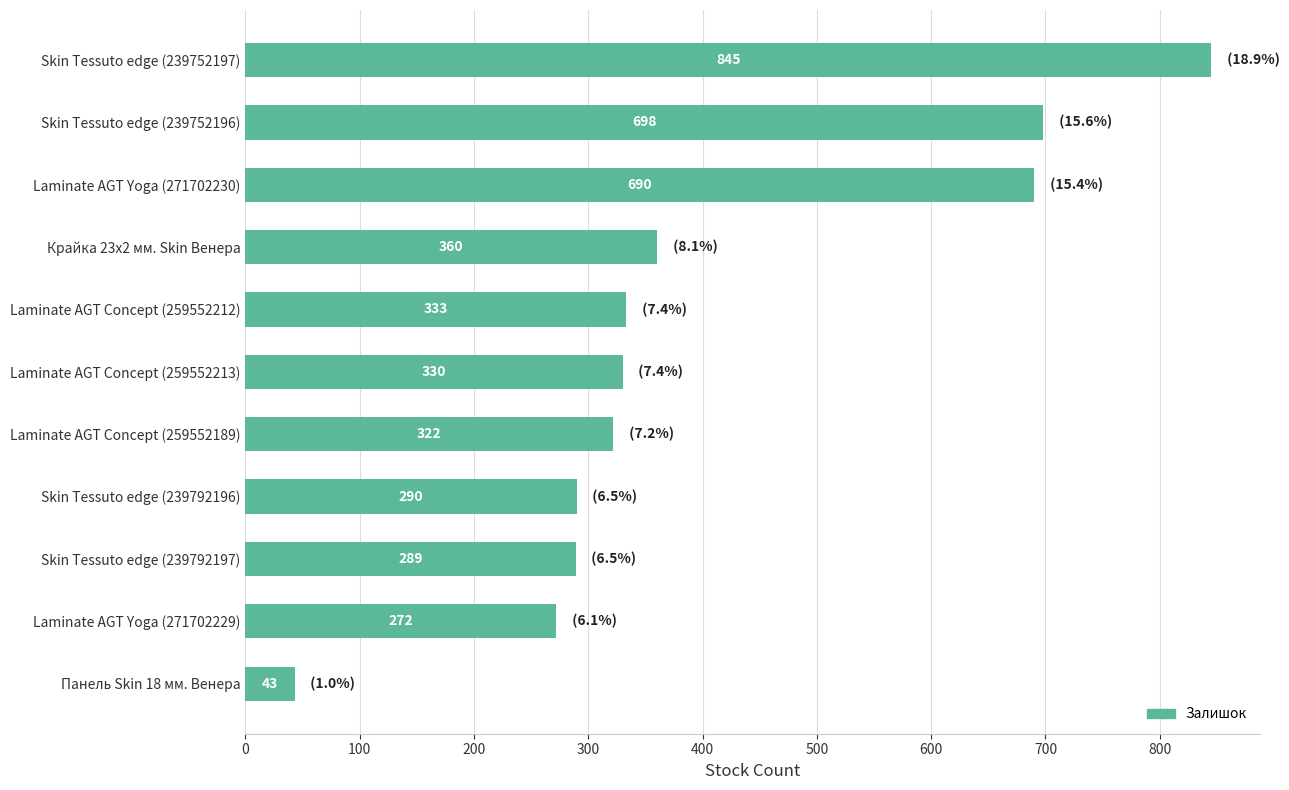

List the labels in order of value, largest first.

Skin Tessuto edge (239752197), Skin Tessuto edge (239752196), Laminate AGT Yoga (271702230), Крайка 23x2 мм. Skin Венера, Laminate AGT Concept (259552212), Laminate AGT Concept (259552213), Laminate AGT Concept (259552189), Skin Tessuto edge (239792196), Skin Tessuto edge (239792197), Laminate AGT Yoga (271702229), Панель Skin 18 мм. Венера